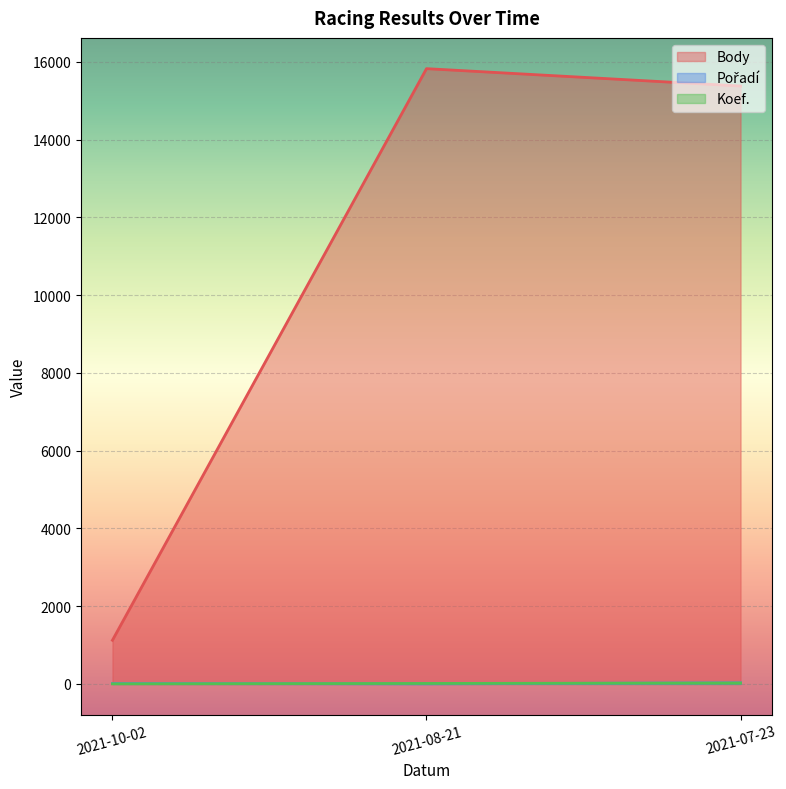

Reading left to right, transcribe all the data shown in this chart.

Body: 1123	15822	15375
Pořadí: 9	2	28
Koef.: 2	12	24